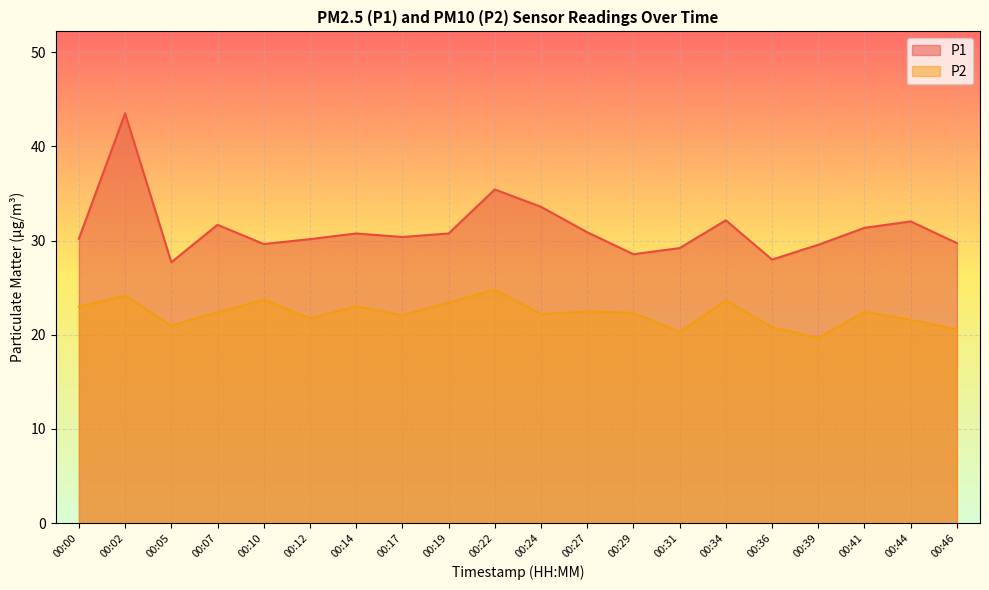

True or false: P2 and P1 cross at least once.

False